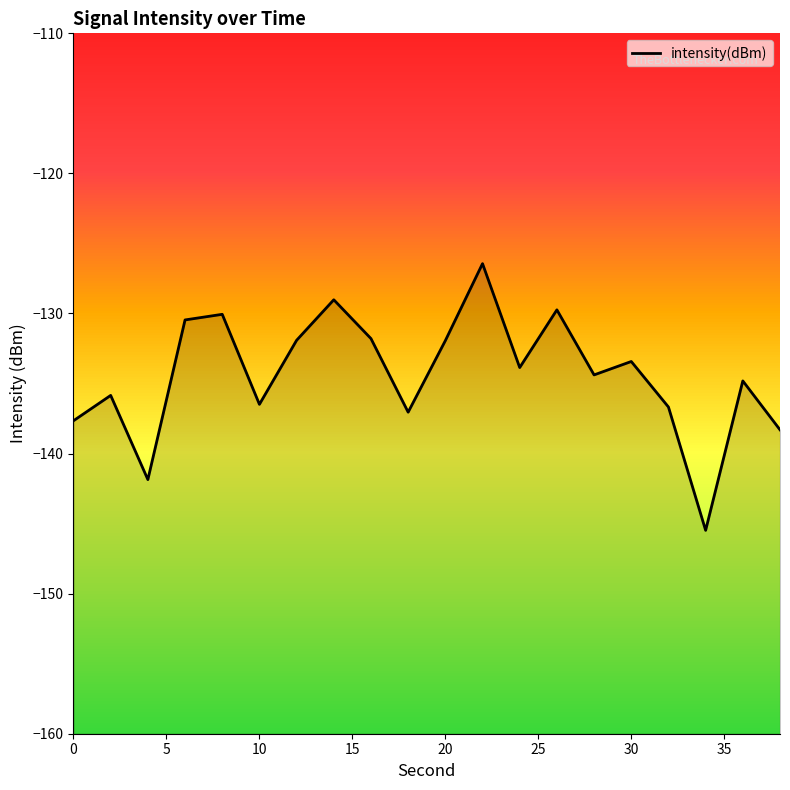

Where is the first local maximum?

2